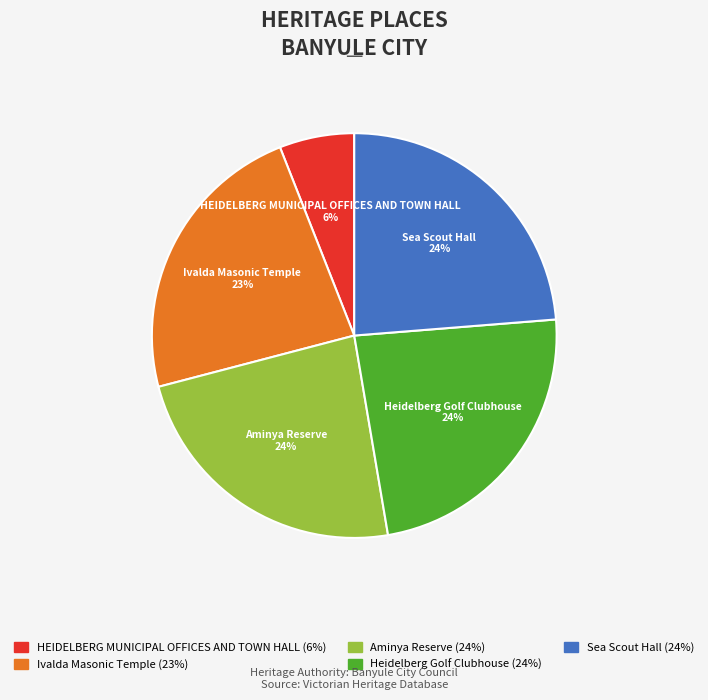

Is it true that Aminya Reserve is 24% of the pie?

True